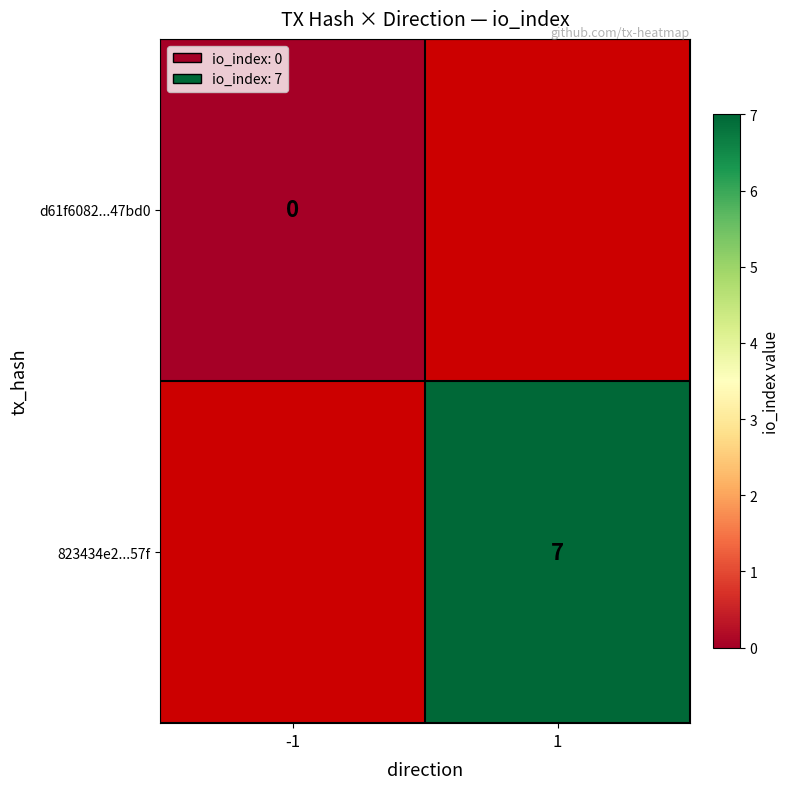

List the labels in order of 823434e2...57f value, largest first.

-1, 1